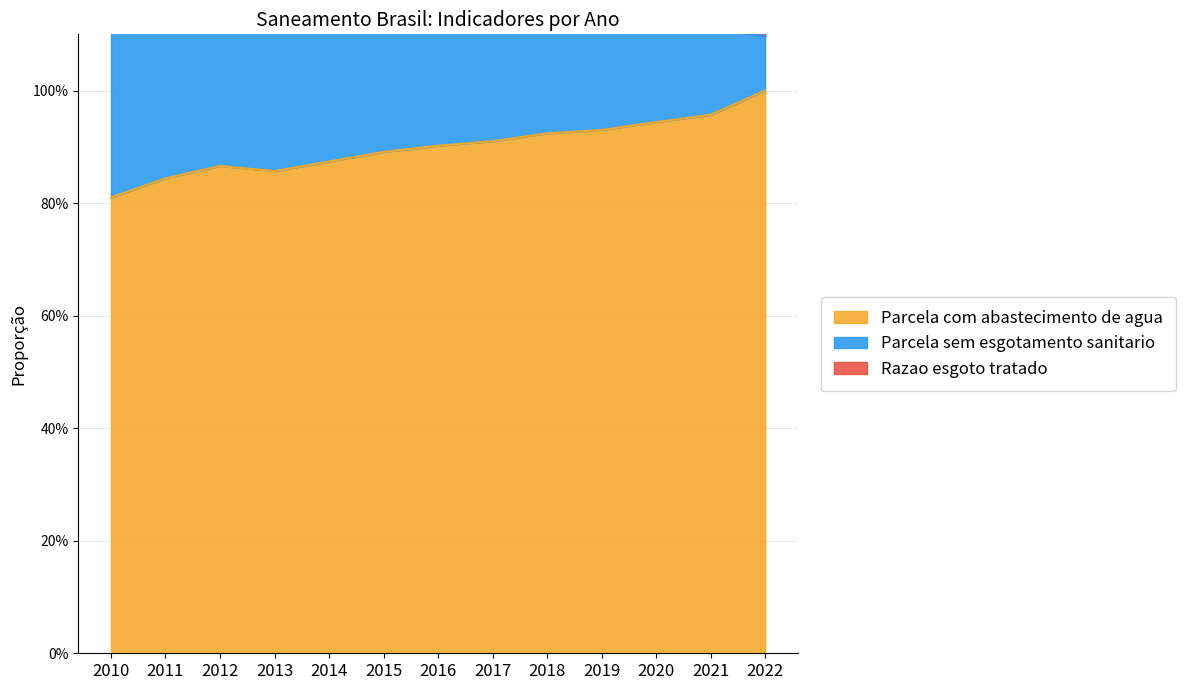

True or false: Parcela com abastecimento de agua and Razao esgoto tratado intersect in this chart.

False